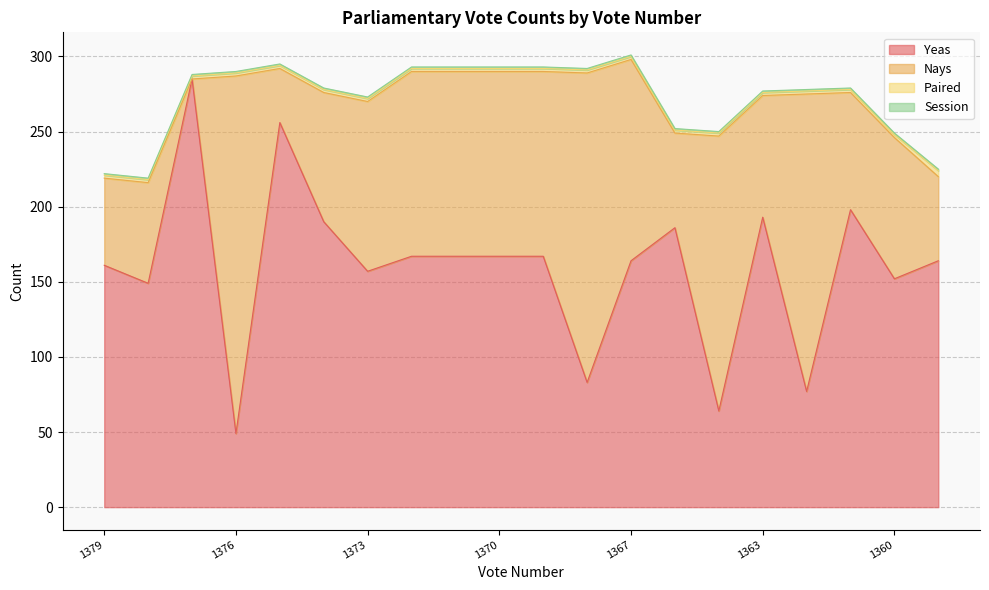

At which label does Yeas reach its minimum?

1376